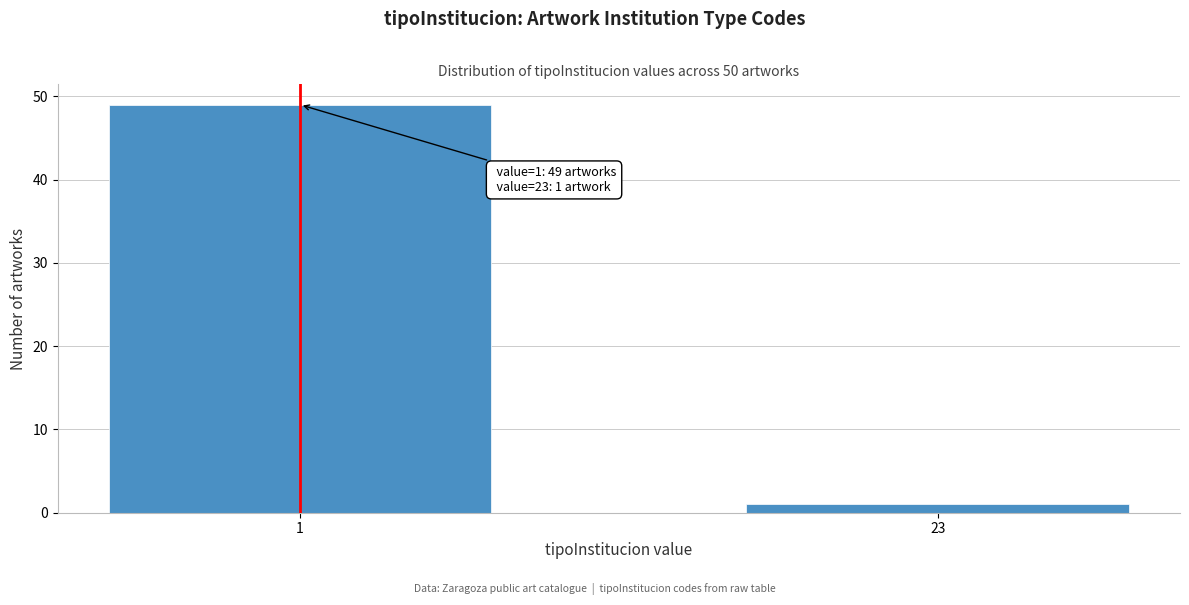

Reading left to right, what are all the values shown in this chart?

49	1